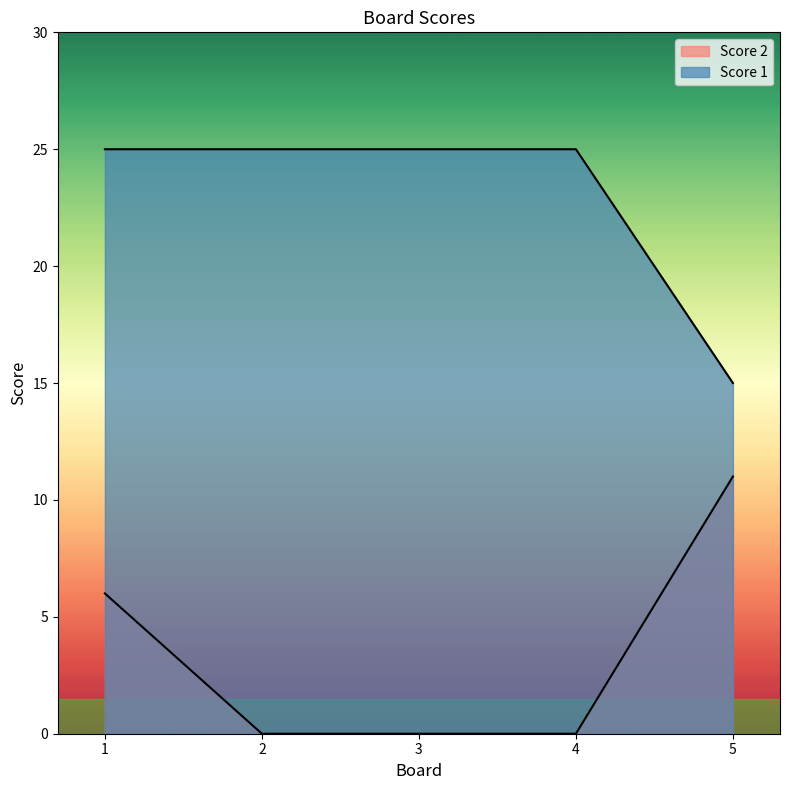

Count the Score 2 values in the range 0 to 6.

4